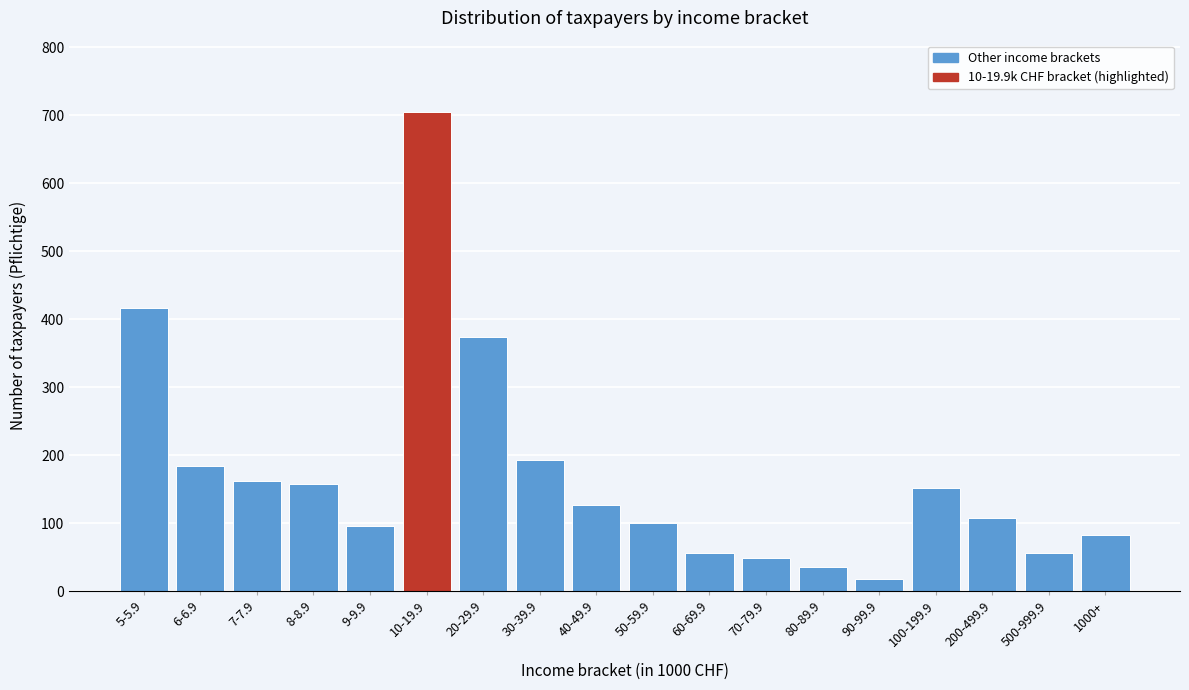

Reading left to right, extract all data points from this chart.

417	184	162	157	96	704	374	193	126	100	56	48	36	18	152	108	56	82